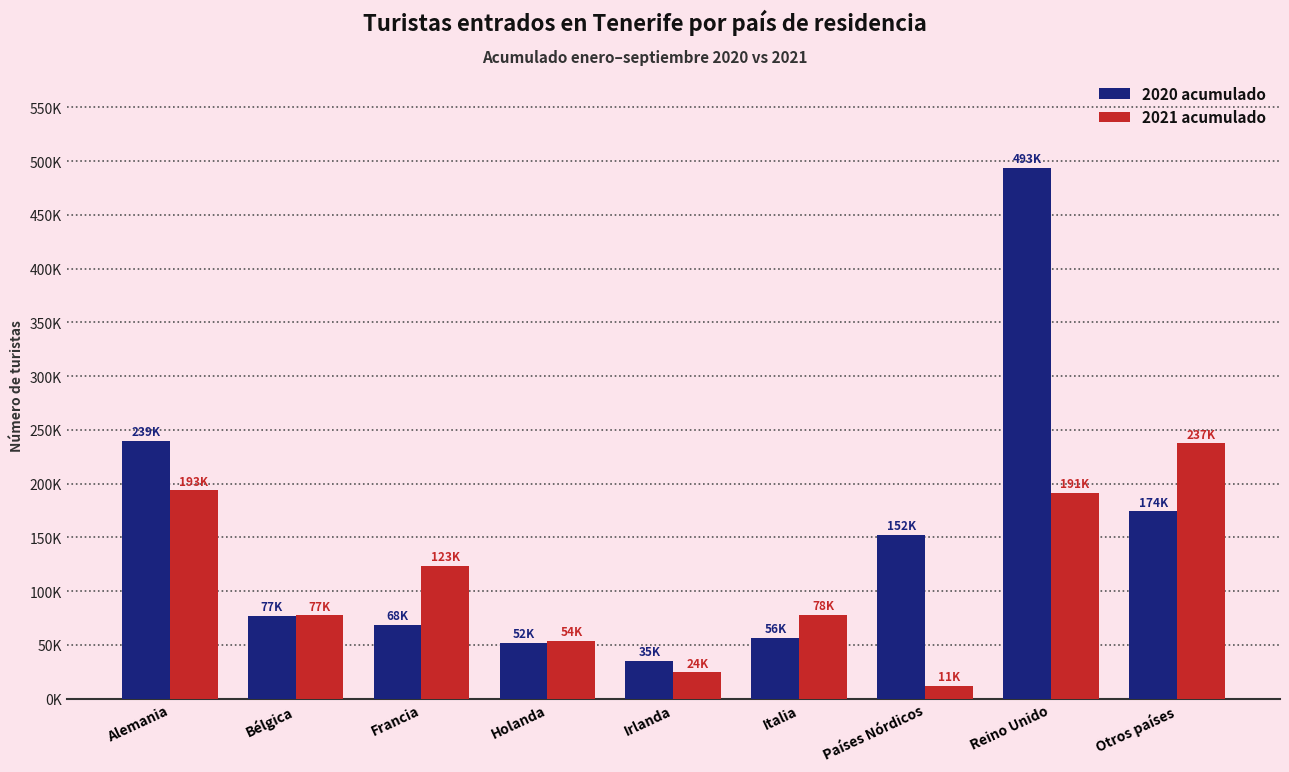

Does the chart contain any negative values?

No